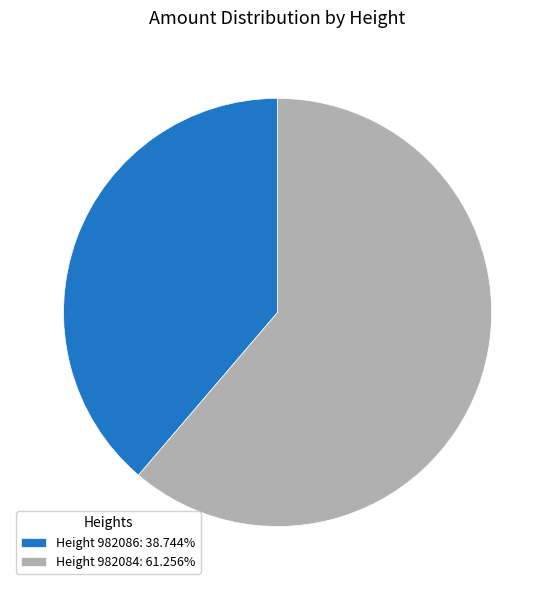

How many segments does this pie chart have?

2